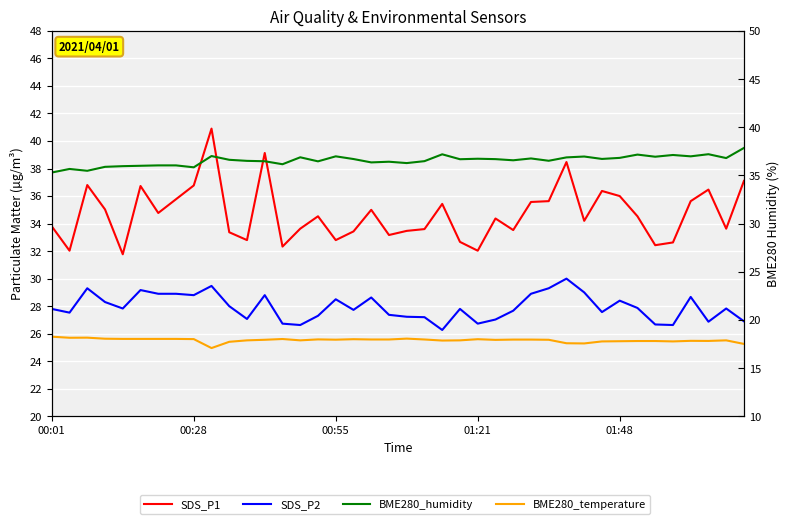

At which category does the chart reach its peak across all series?

9